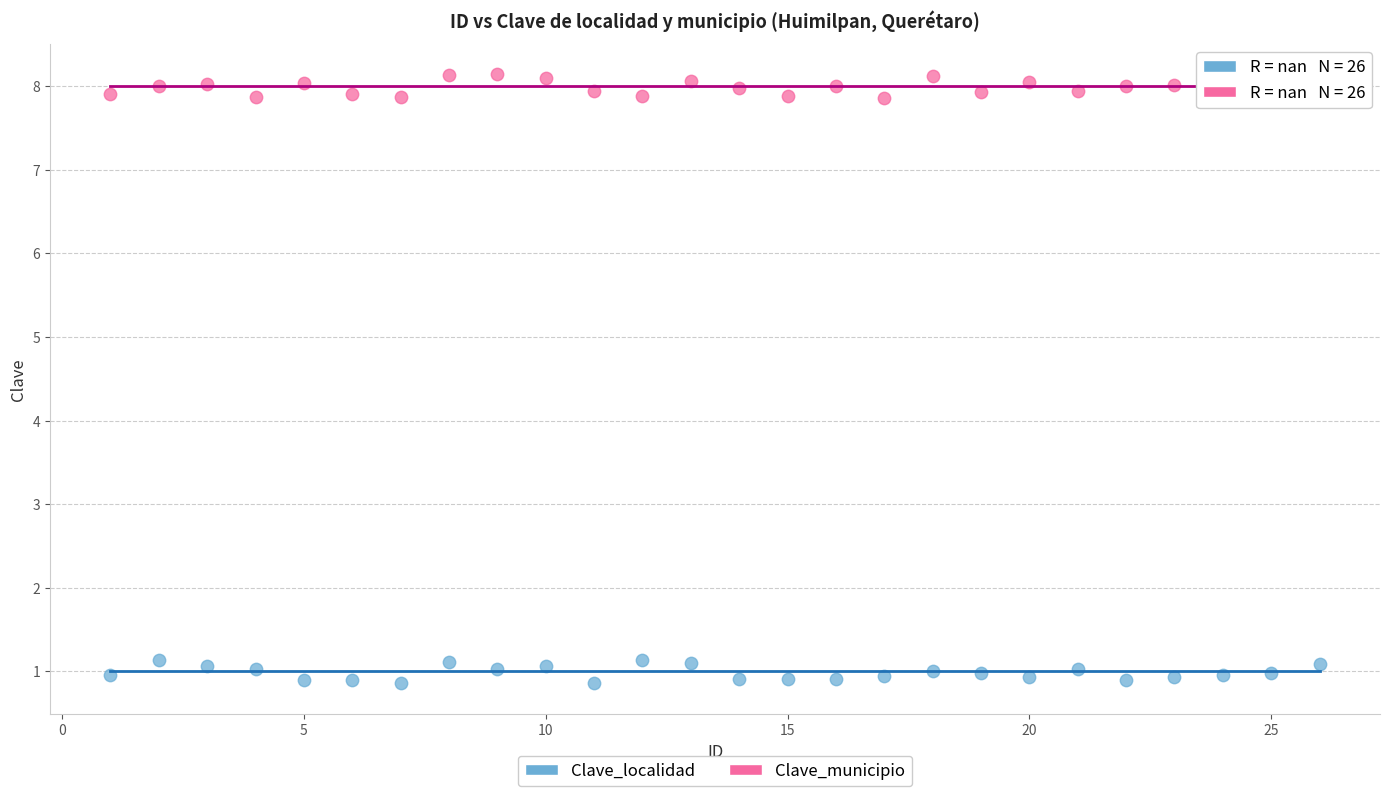

Which series reaches the maximum Y coordinate?

Clave_municipio